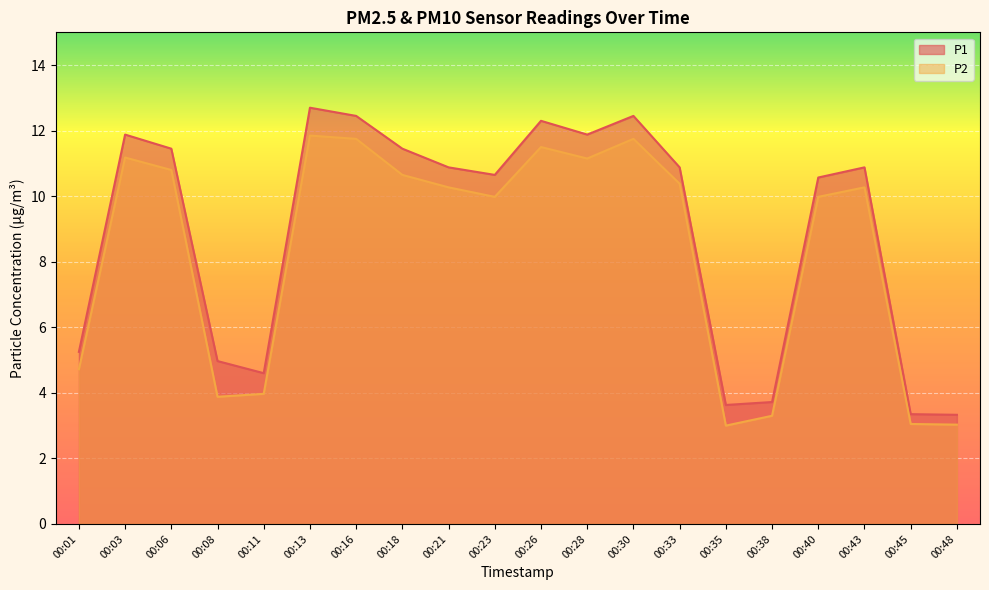

True or false: P1 and P2 intersect in this chart.

False